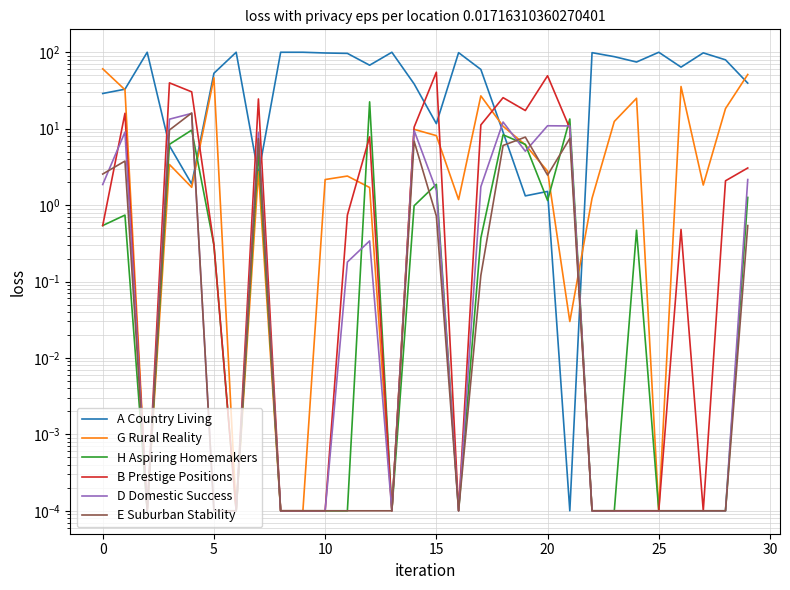

Which series ends up on top after the final intersection of B Prestige Positions and E Suburban Stability?

B Prestige Positions